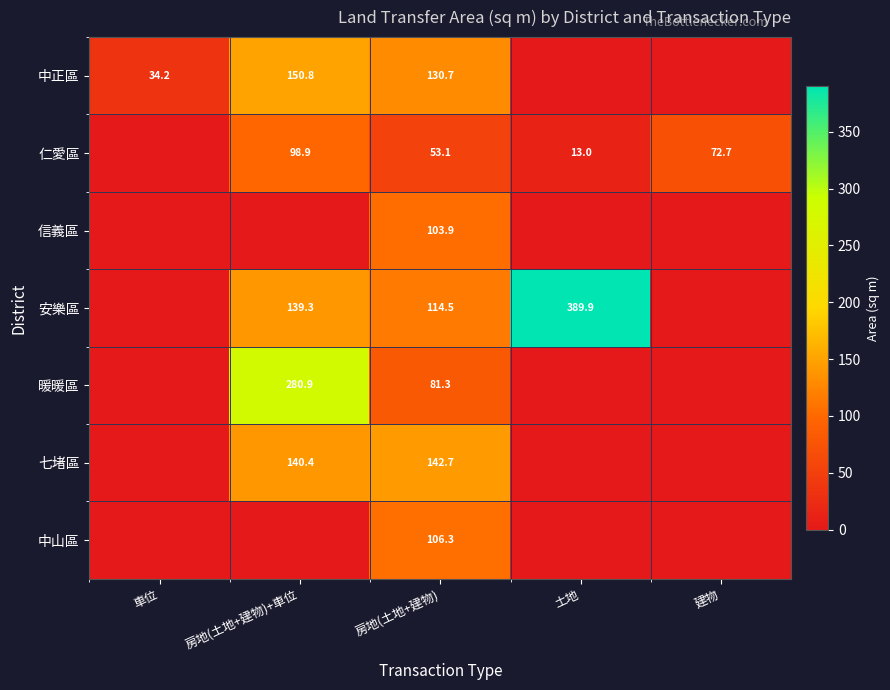

What is the difference between the 仁愛區 values at 土地 and 房地(土地+建物)+車位?

85.9